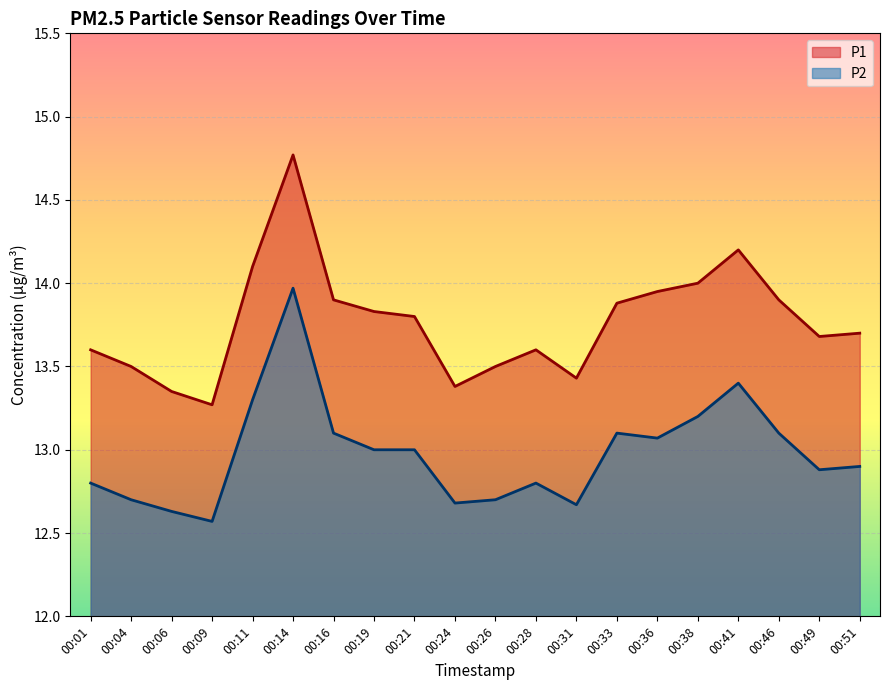

Which category has the lowest value across all series?

00:09